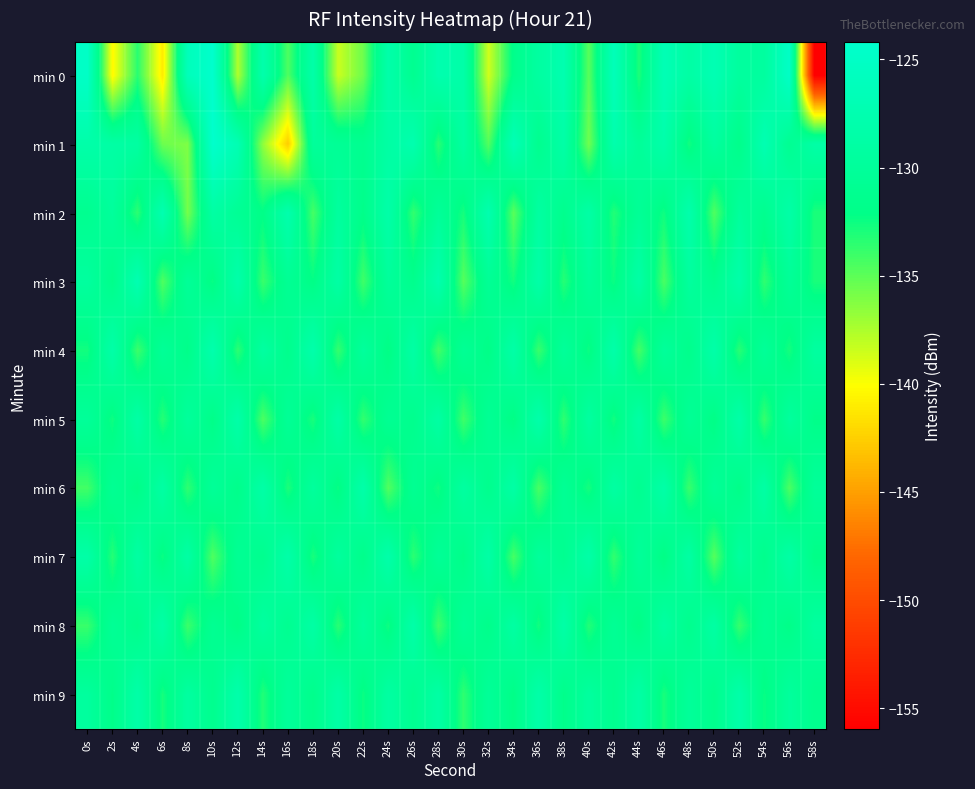

At which category is the sum across all series the highest?

10s